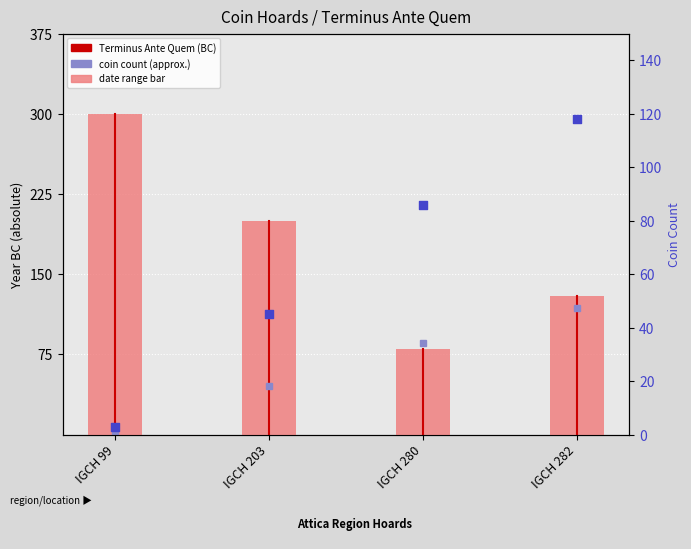

At which category is the sum across all series the highest?

IGCH 99